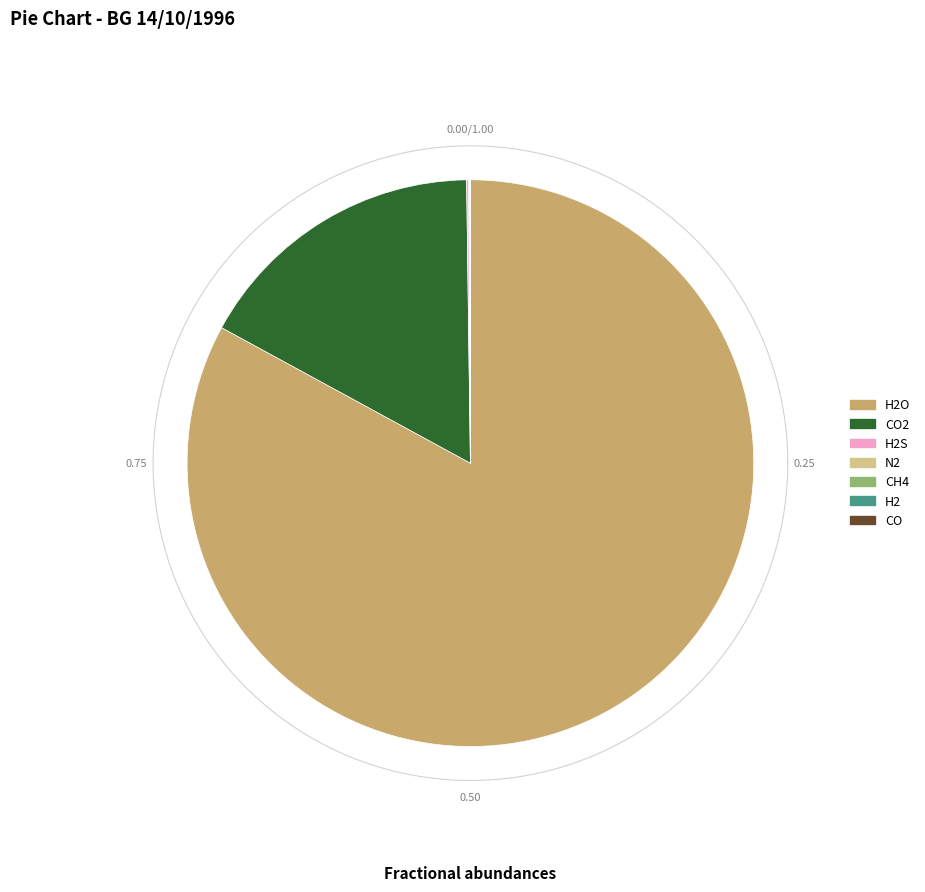

What is the largest slice in the pie chart?

H2O